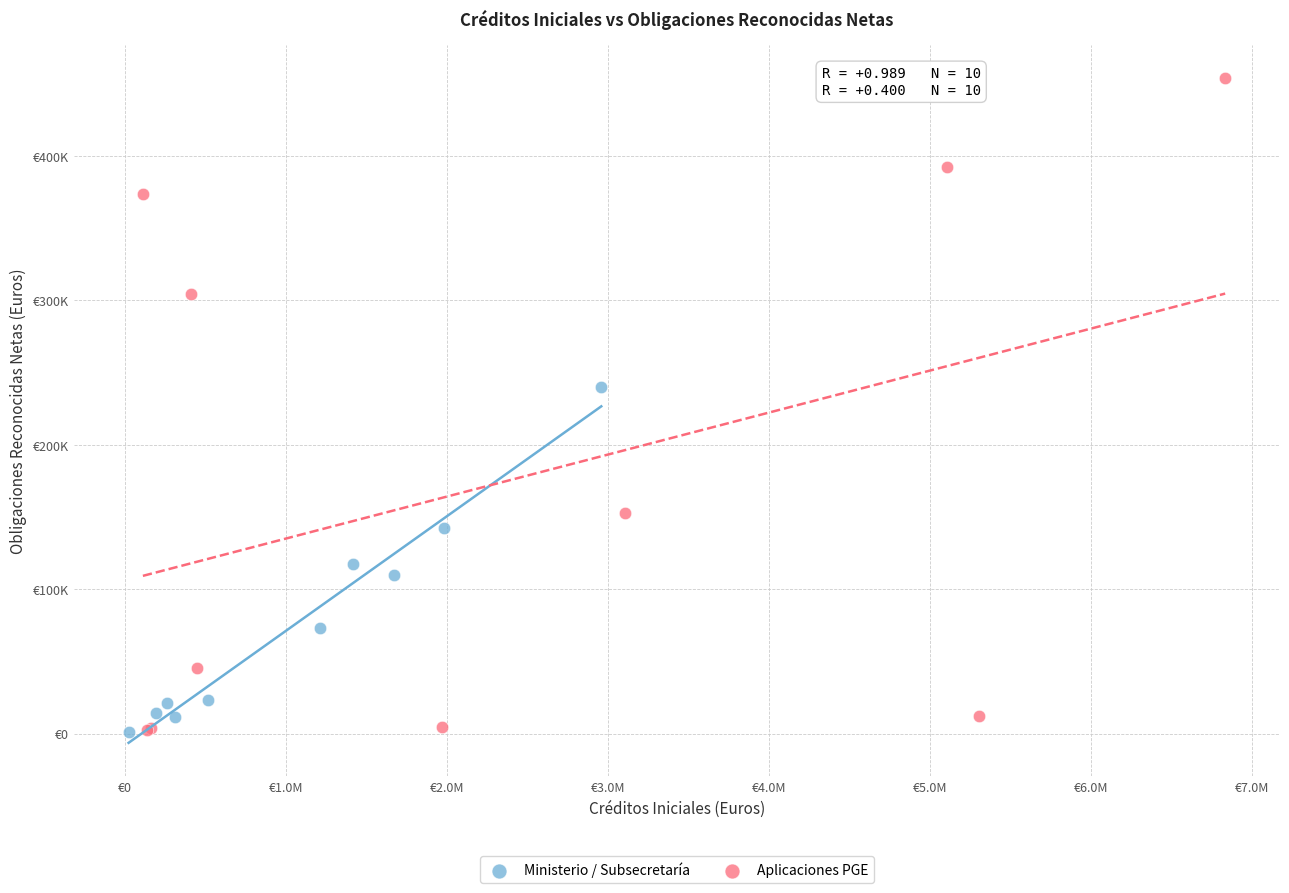

Which series has the largest Y range (max minus min)?

Aplicaciones PGE